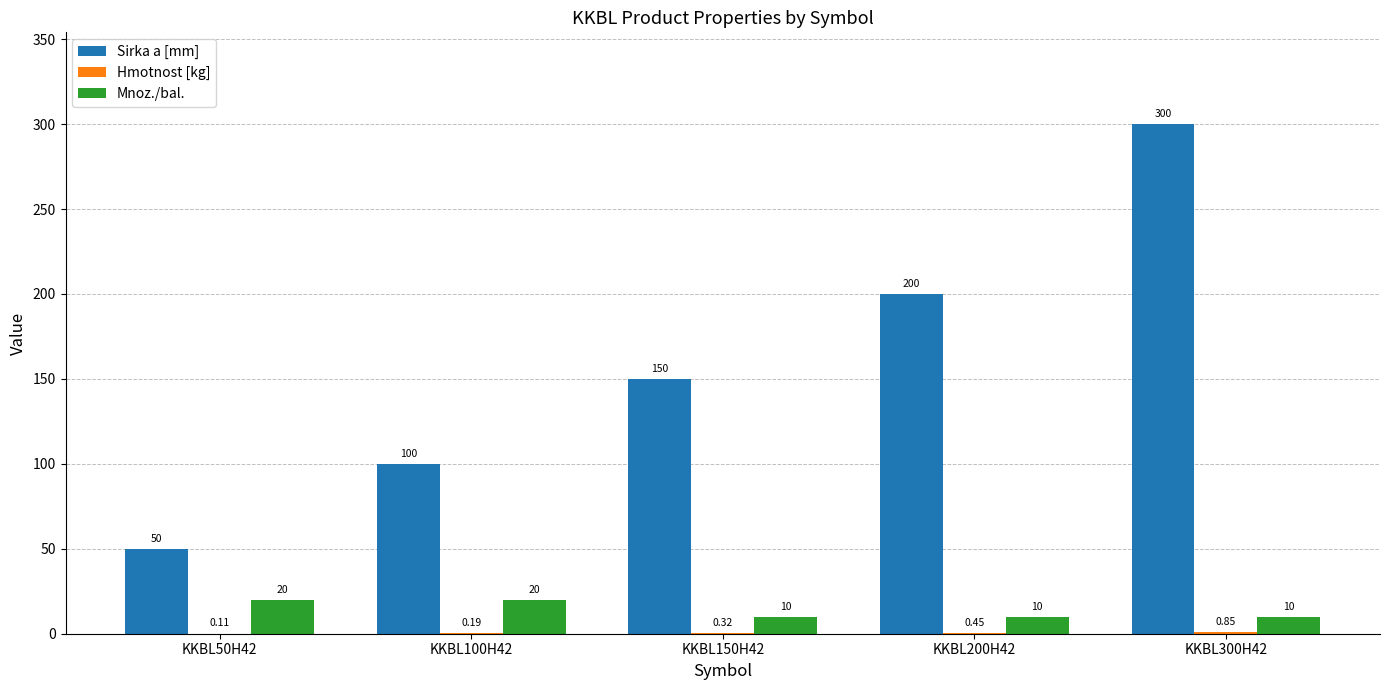

At which category is the sum across all series the highest?

KKBL300H42